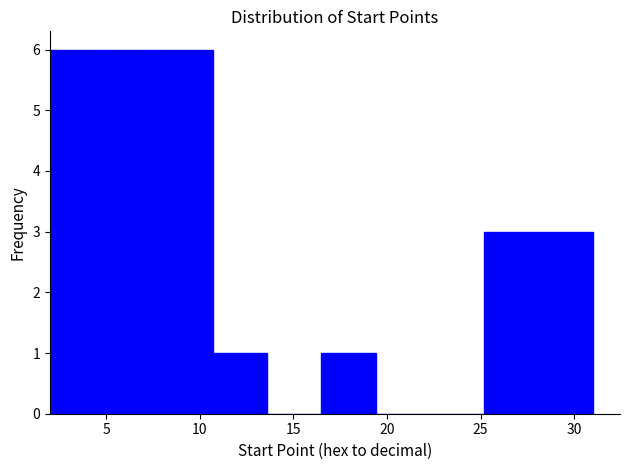

Reading left to right, transcribe this chart: for each bar, give the range it covers on the x-axis and its height. Neither the bar edges nor the heights are printed on the chart, so give them approximately, as read against the axes.

2.0 to 4.9: 6
4.9 to 7.8: 6
7.8 to 10.7: 6
10.7 to 13.6: 1
13.6 to 16.5: 0
16.5 to 19.4: 1
19.4 to 22.3: 0
22.3 to 25.2: 0
25.2 to 28.1: 3
28.1 to 31.0: 3